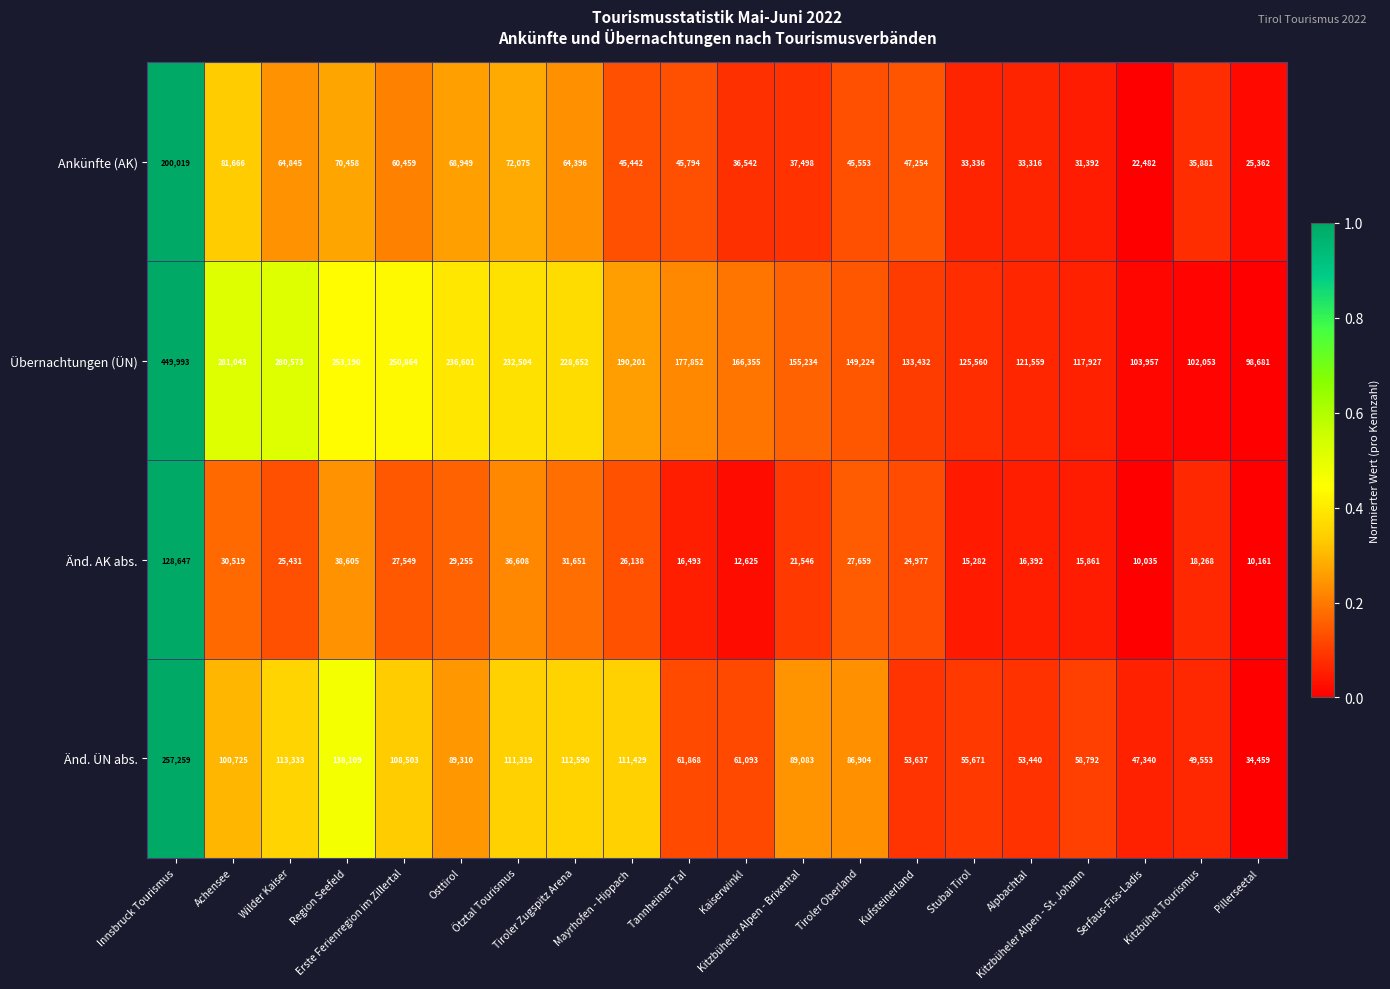

What is the difference between the maximum and minimum values in the Änd. ÜN abs. series?

222800